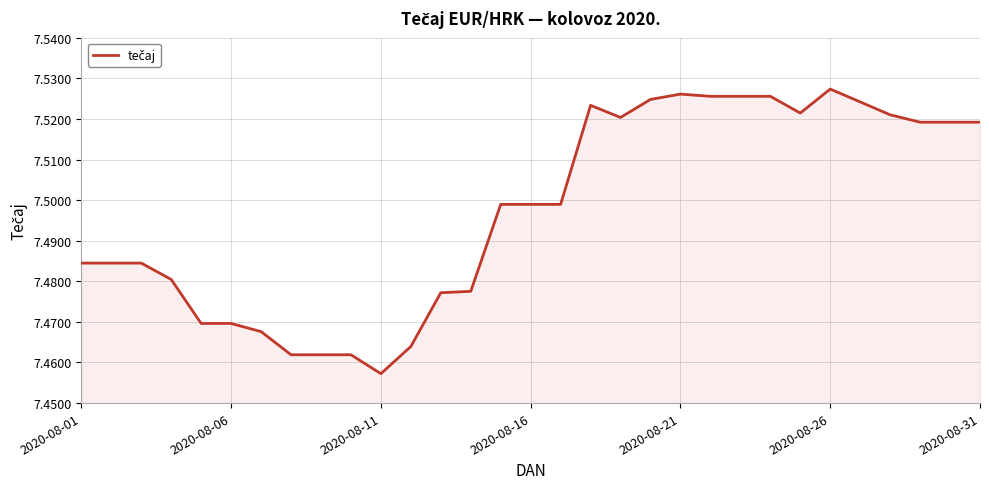

At which label is the value closest to 7?

2020-08-11